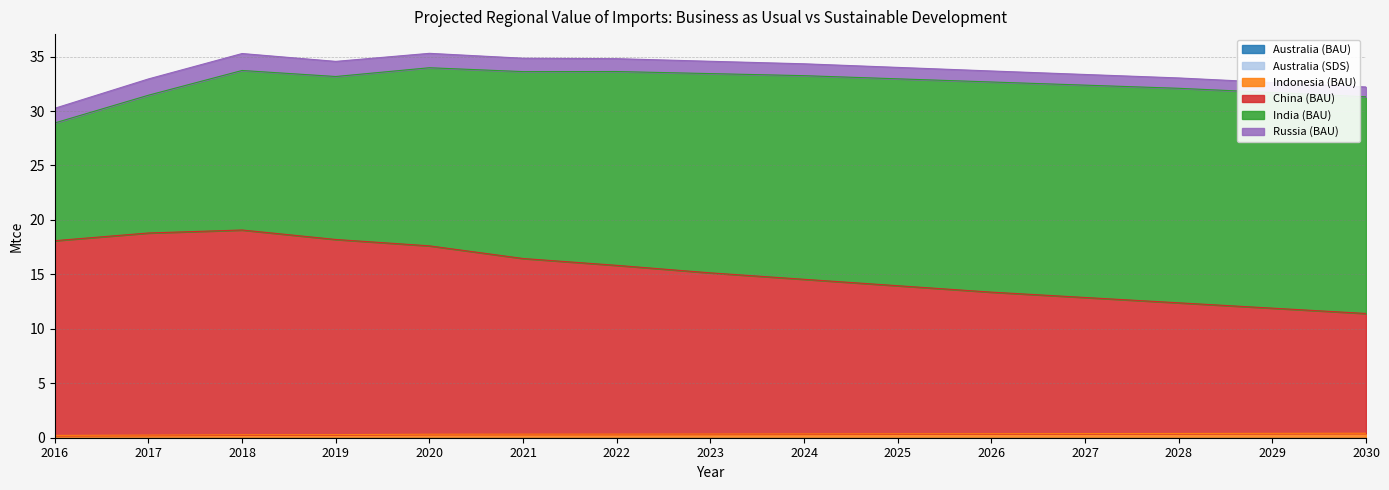

Is the value of China (BAU) at 2027 greater than the value of Australia (SDS) at 2022?

Yes